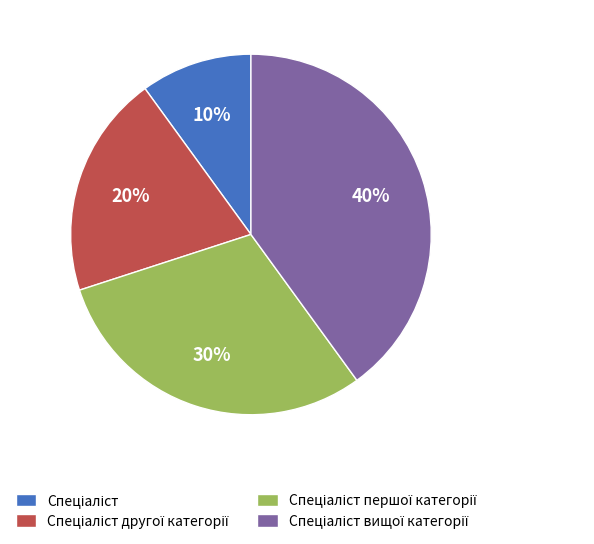

To the nearest percent, what is the difference between the largest and smallest slice percentages?

30%